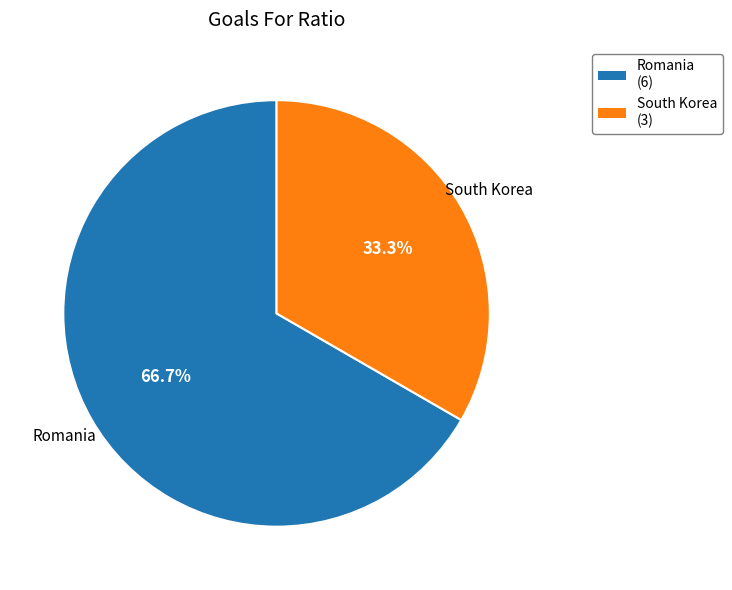

Is it true that South Korea is 33% of the pie?

True